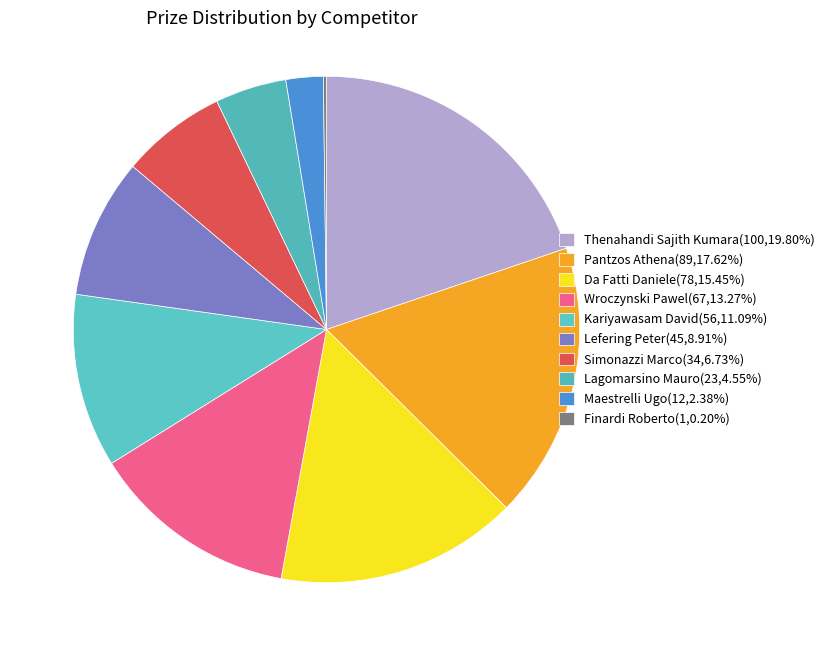

To the nearest percent, what is the average slice percentage?

10%